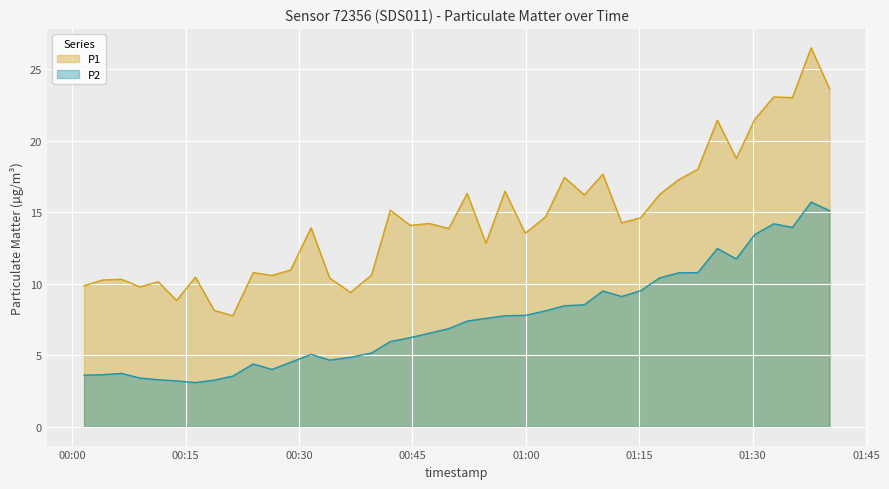

How many data points in P1 are less than 14?

19